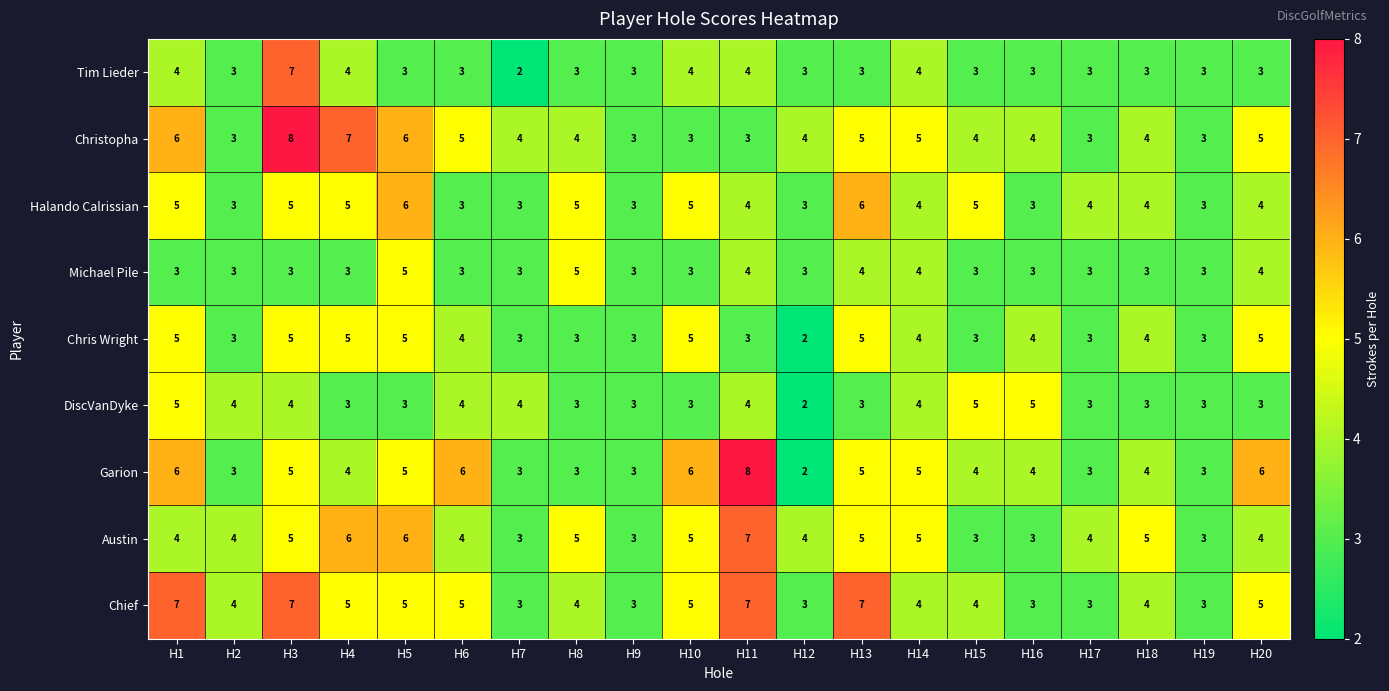

What is the total value across all series at H9?

27